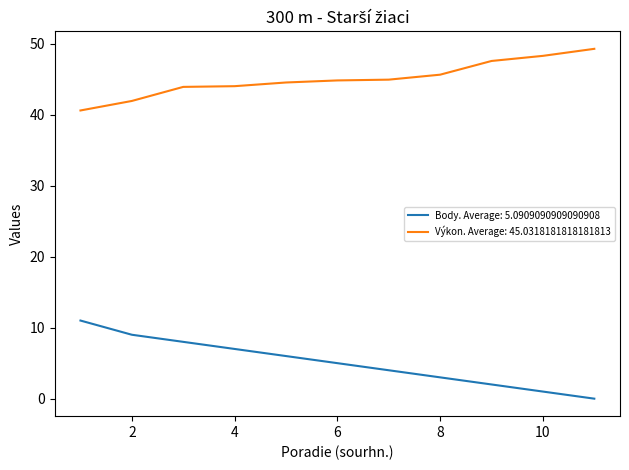

True or false: Body. Average: 5.0909090909090908 and Výkon. Average: 45.0318181818181813 cross at least once.

False